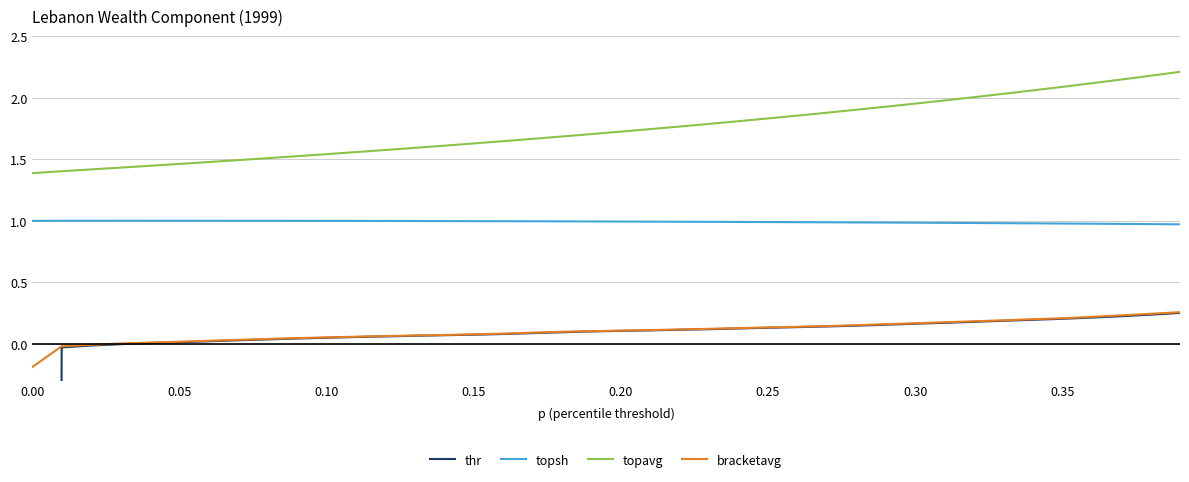

Is this an area chart (filled region under the line)?

No